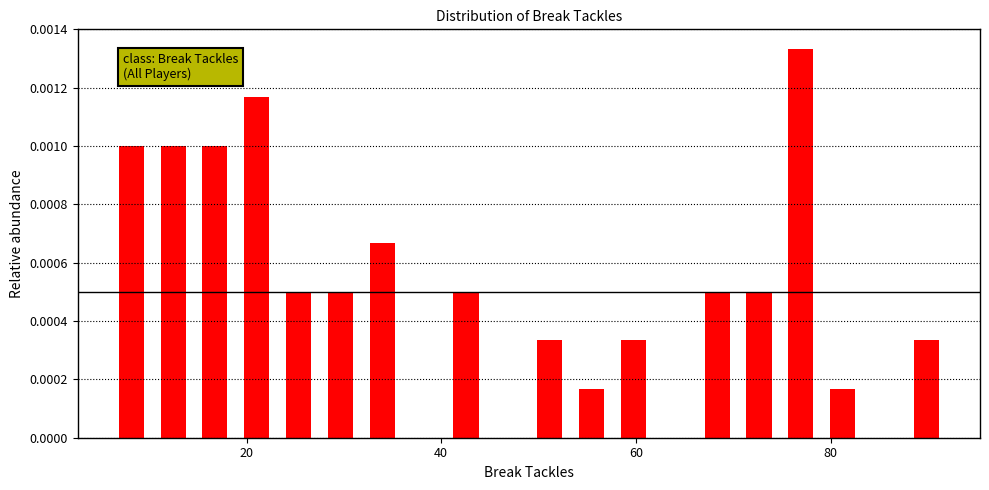

Read against the x-axis, roughly where is the centre of the tallest bar?

76